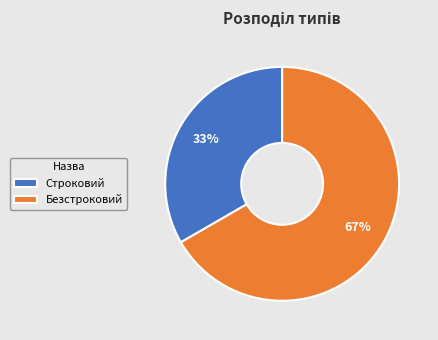

The Безстроковий slice represents 75% of the pie. True or false?

False